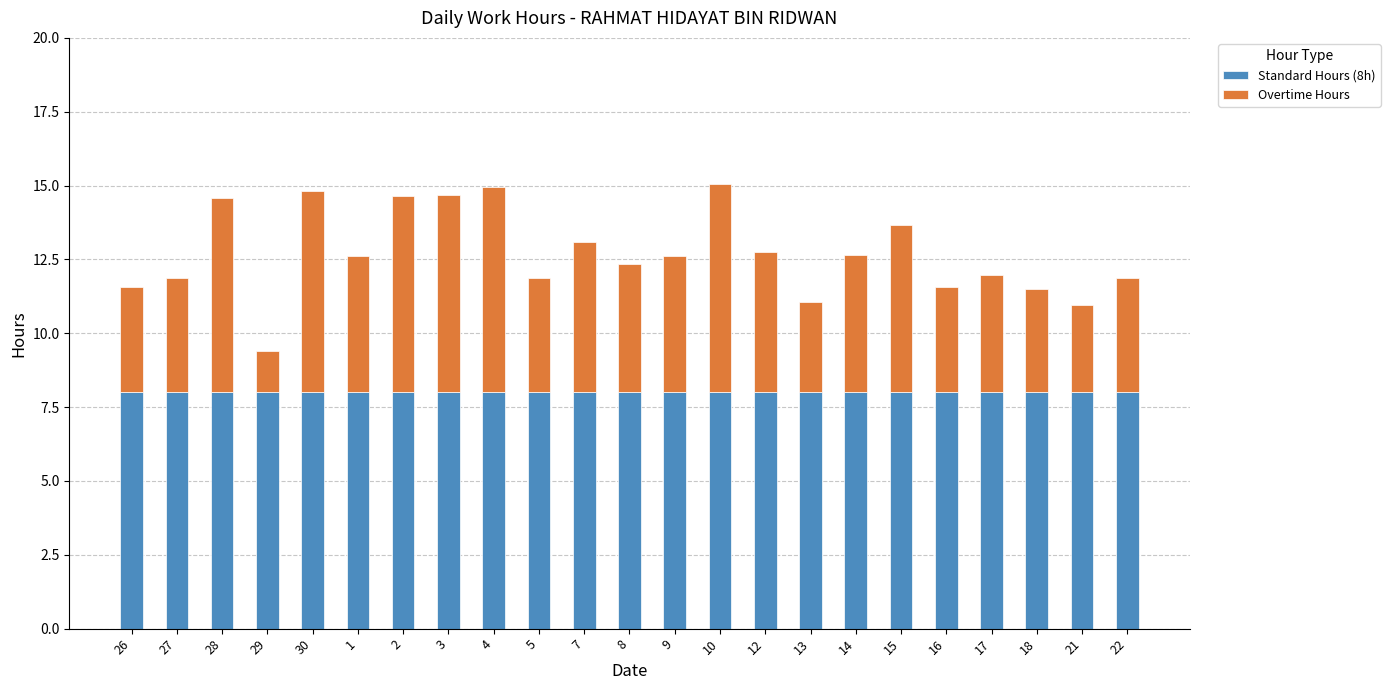

How many categories are shown in the chart?

23